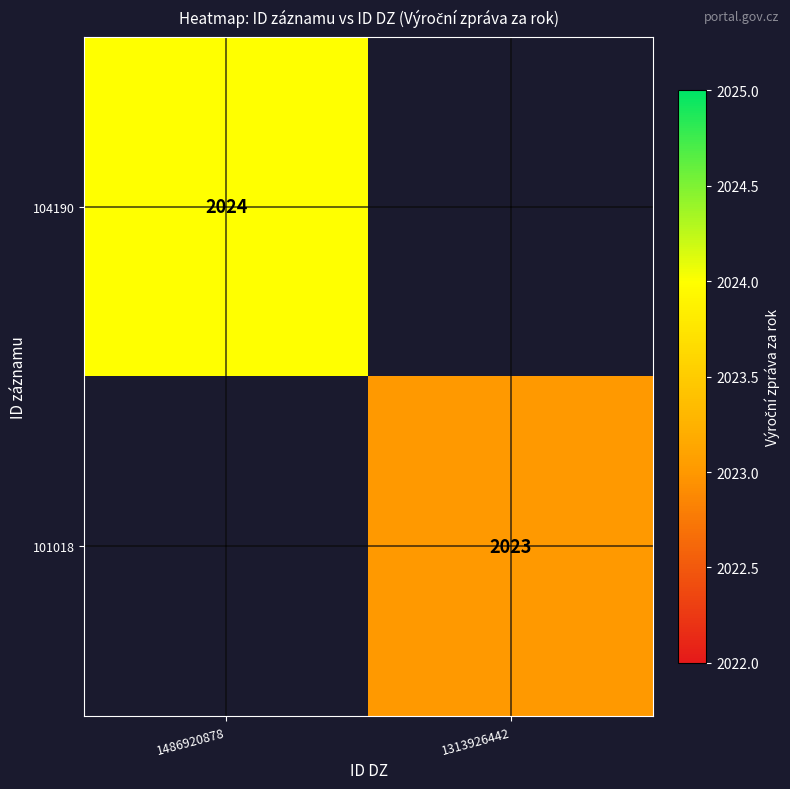

True or false: 101018 has a value of 2023 at 1313926442.

True